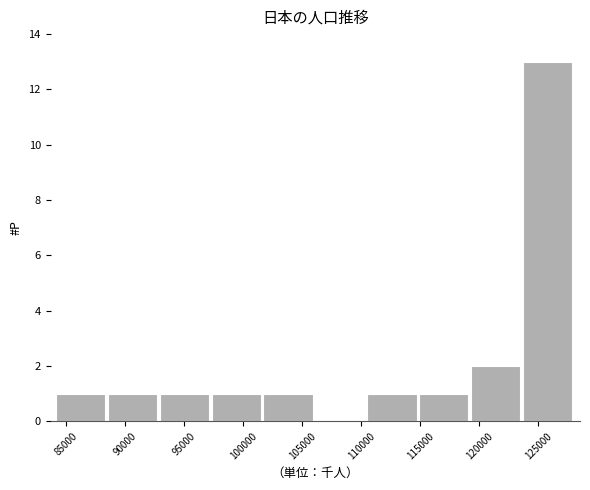

Reading left to right, list every bar in this chart as the range it spans on the x-axis followed by its height. Neither the bar edges nor the heights are printed on the chart, so give them approximately, as read against the axes.

84000 to 88500: 1
88500 to 93000: 1
93000 to 97500: 1
97500 to 101500: 1
101500 to 106000: 1
106000 to 110500: 0
110500 to 115000: 1
115000 to 119500: 1
119500 to 123500: 2
123500 to 128000: 13